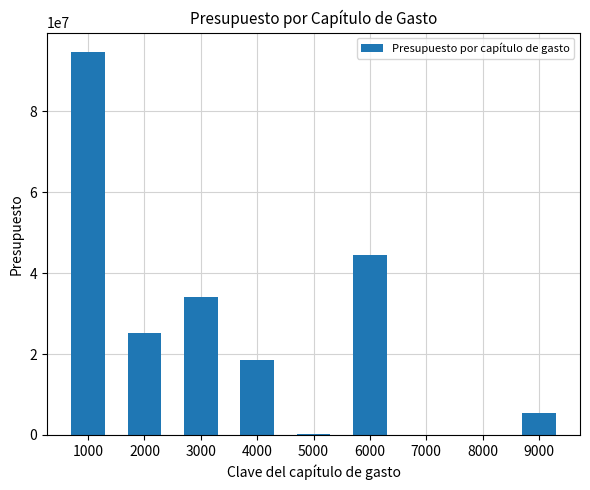

Is it true that the value at 6000 is 13536088.1?

False